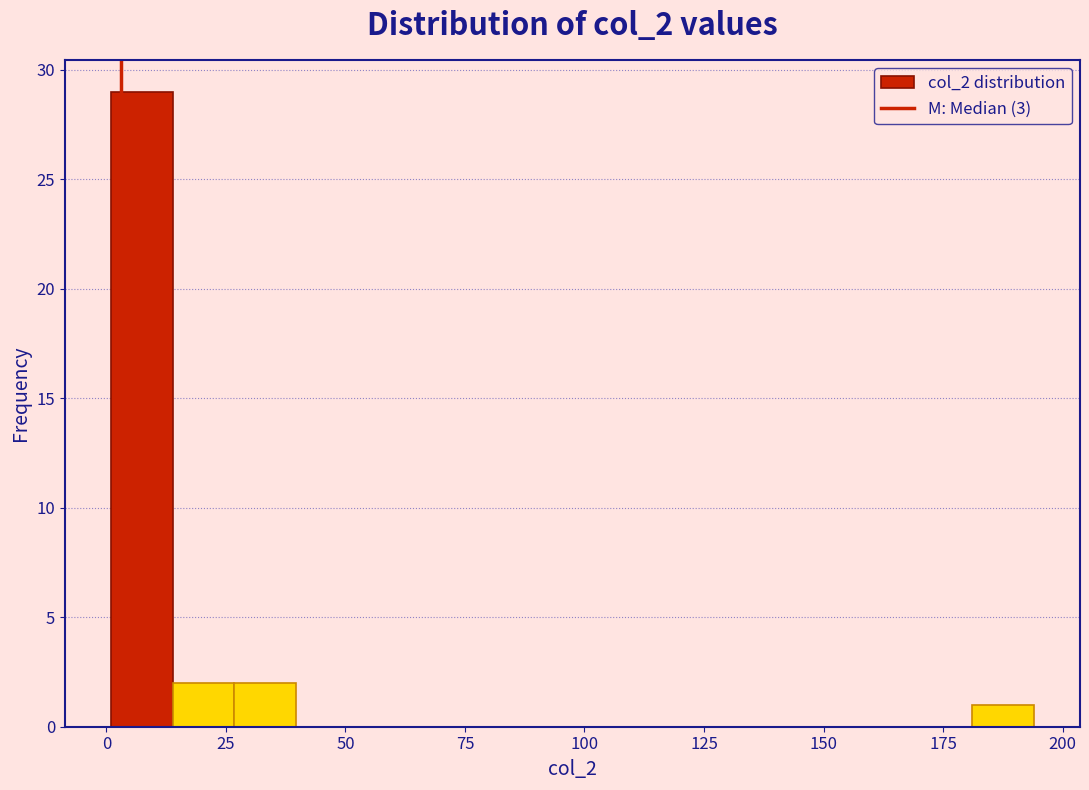

Around what value on the x-axis is the tallest bar? Give the approximate position of its centre, as read against the axis.

5